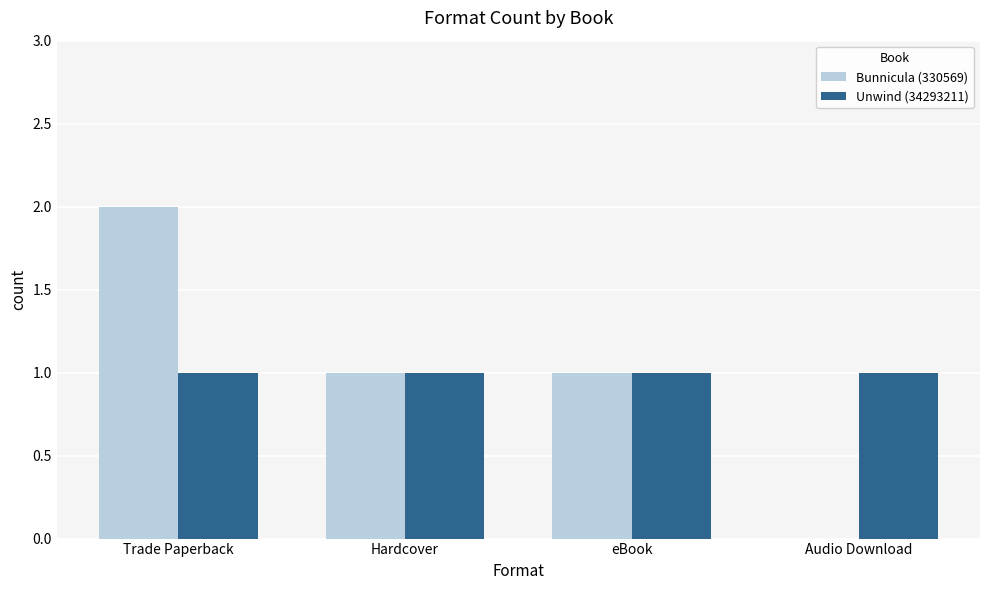

How many distinct data groups are displayed?

2